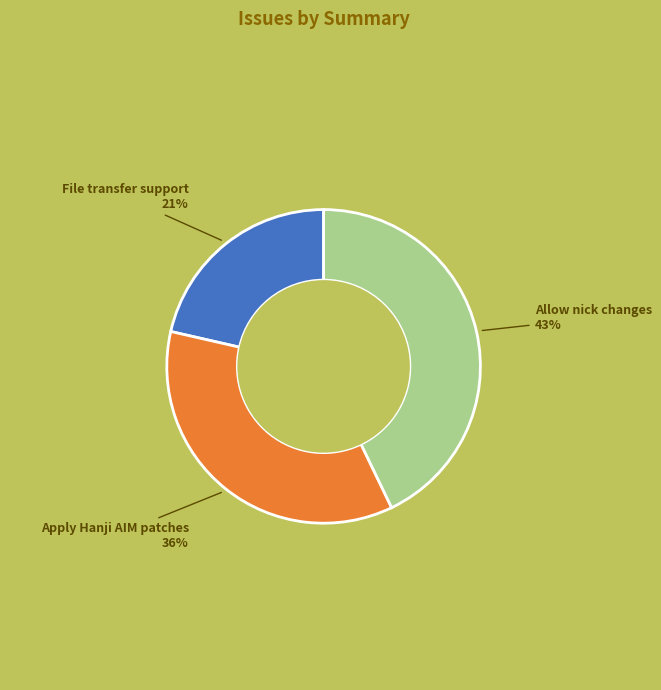

The Allow nick changes slice represents 48% of the pie. True or false?

False